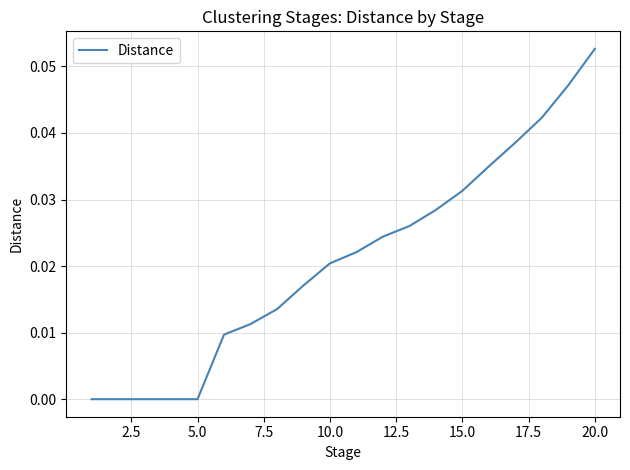

How many distinct data groups are displayed?

1